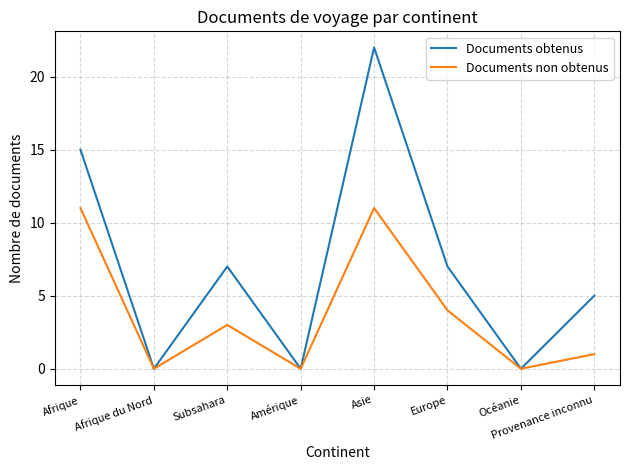

Which series has the largest total across all categories?

Documents obtenus